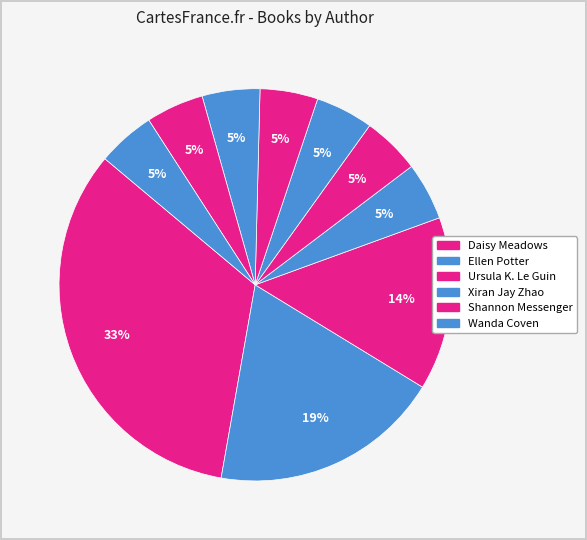

How many slices are in this pie chart?

10